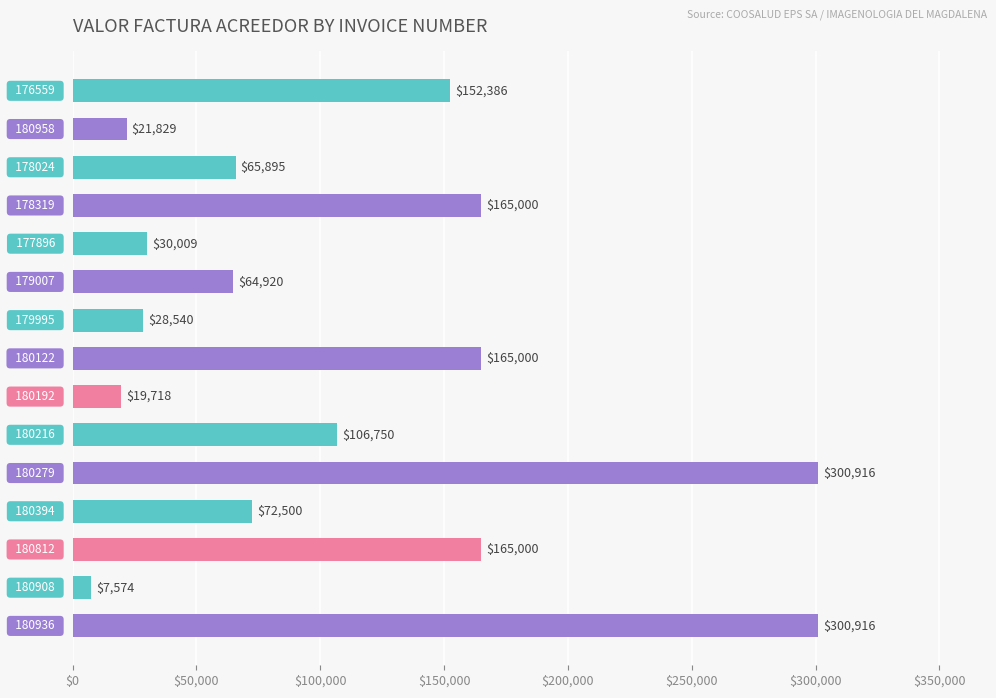

Reading top to bottom, extract all data points from this chart.

152386	21829	65895	165000	30009	64920	28540	165000	19718	106750	300916	72500	165000	7574	300916